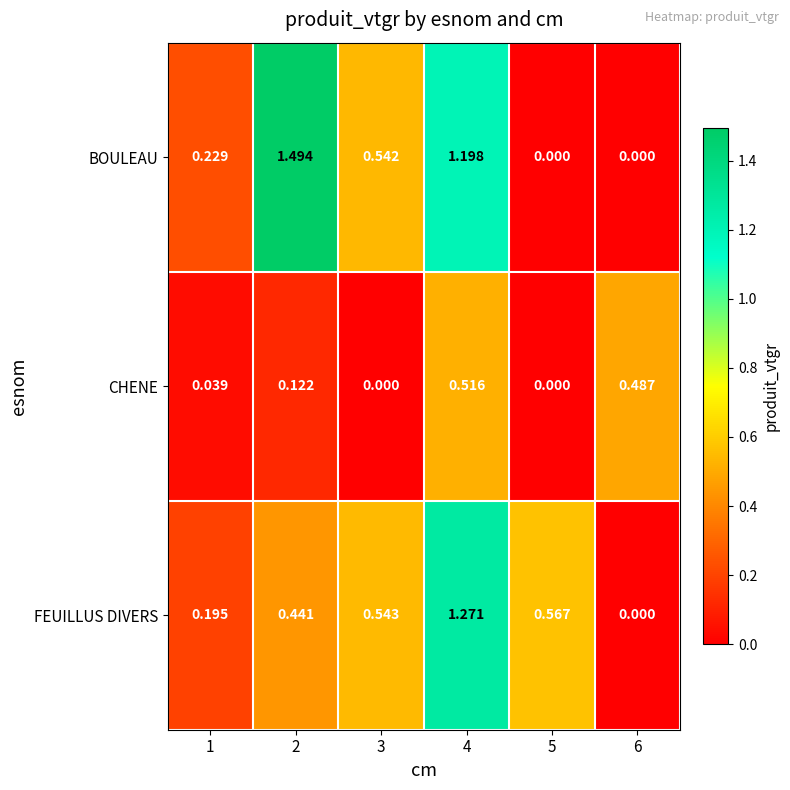

At how many categories does at least one series exceed 1?

2